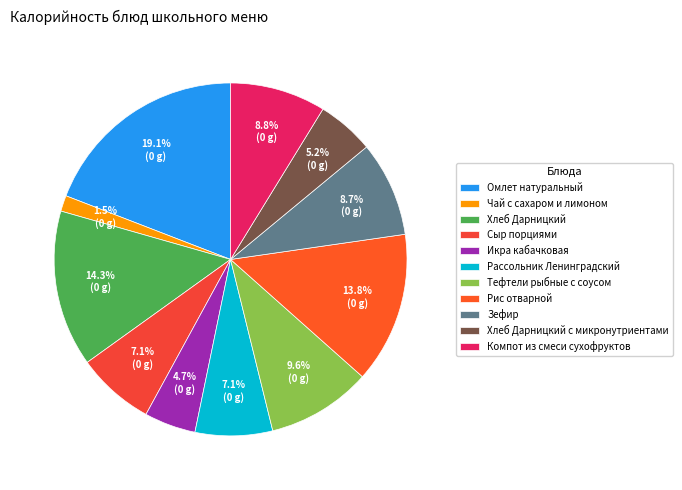

What portion of the pie excludes Хлеб Дарницкий?

85.7%